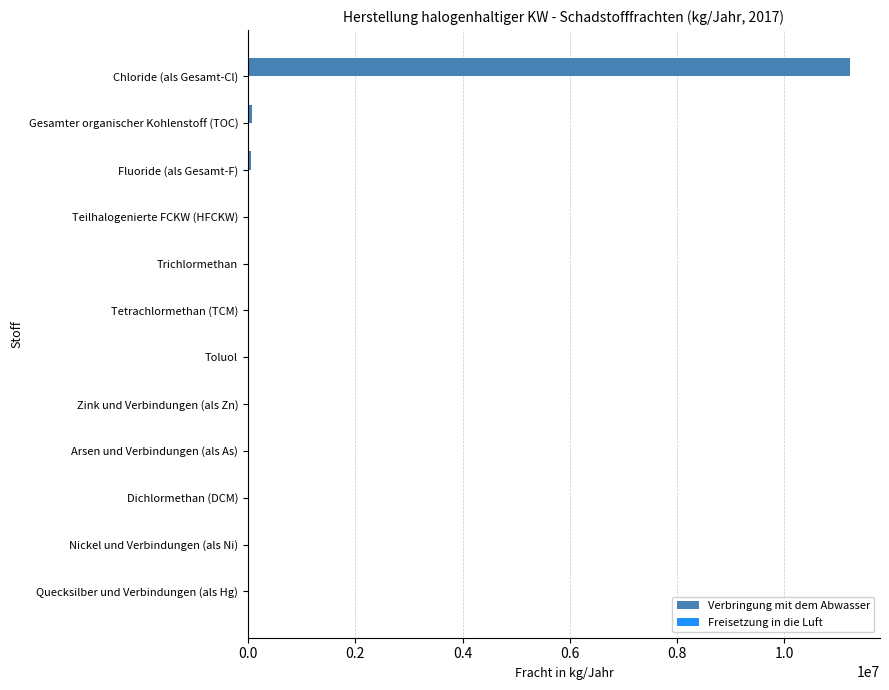

Which series has the largest total across all categories?

Verbringung mit dem Abwasser